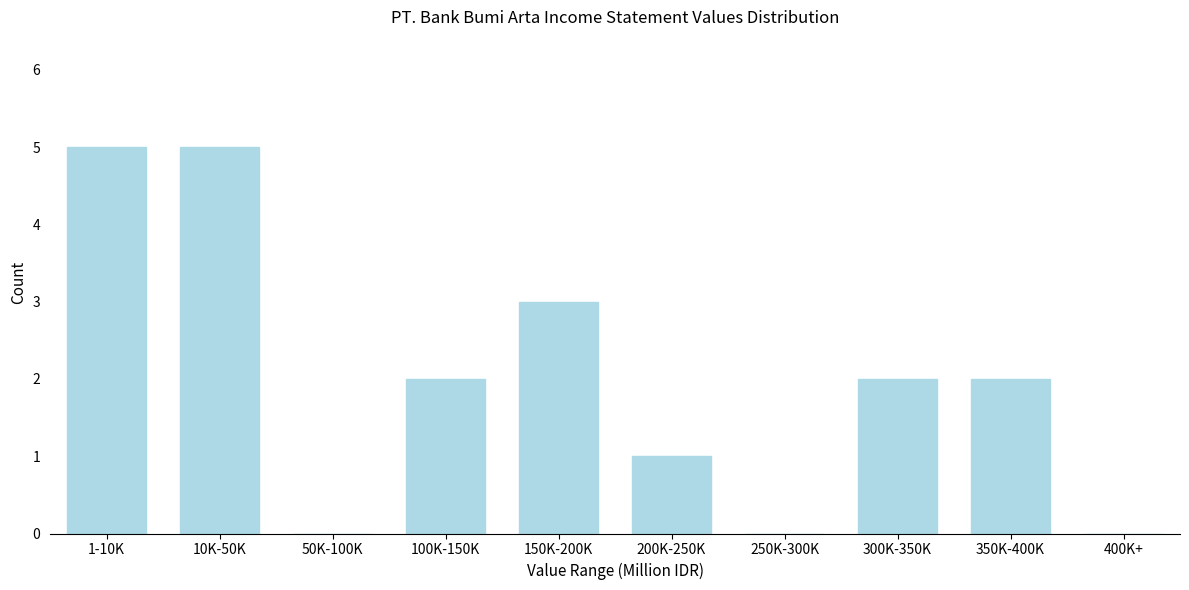

Reading right to left, extract all data points from this chart.

400K+=0	350K-400K=2	300K-350K=2	250K-300K=0	200K-250K=1	150K-200K=3	100K-150K=2	50K-100K=0	10K-50K=5	1-10K=5